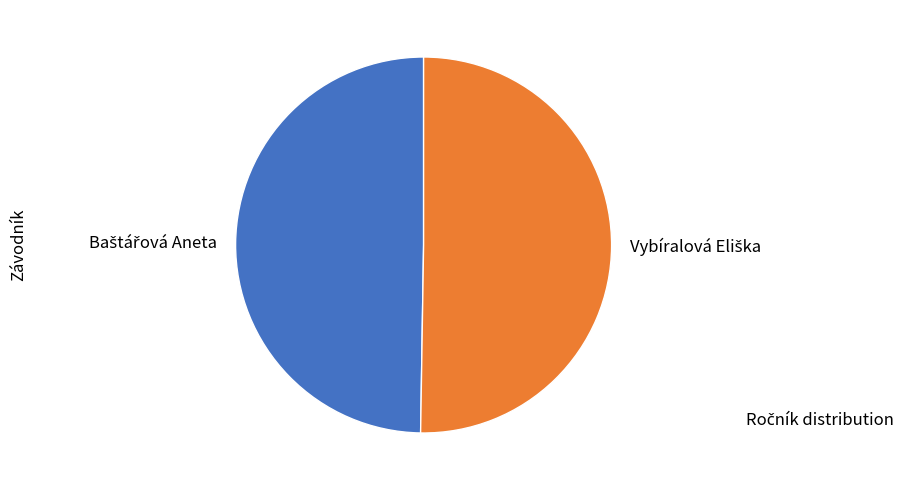

Is there any slice that represents more than half of the pie?

Yes